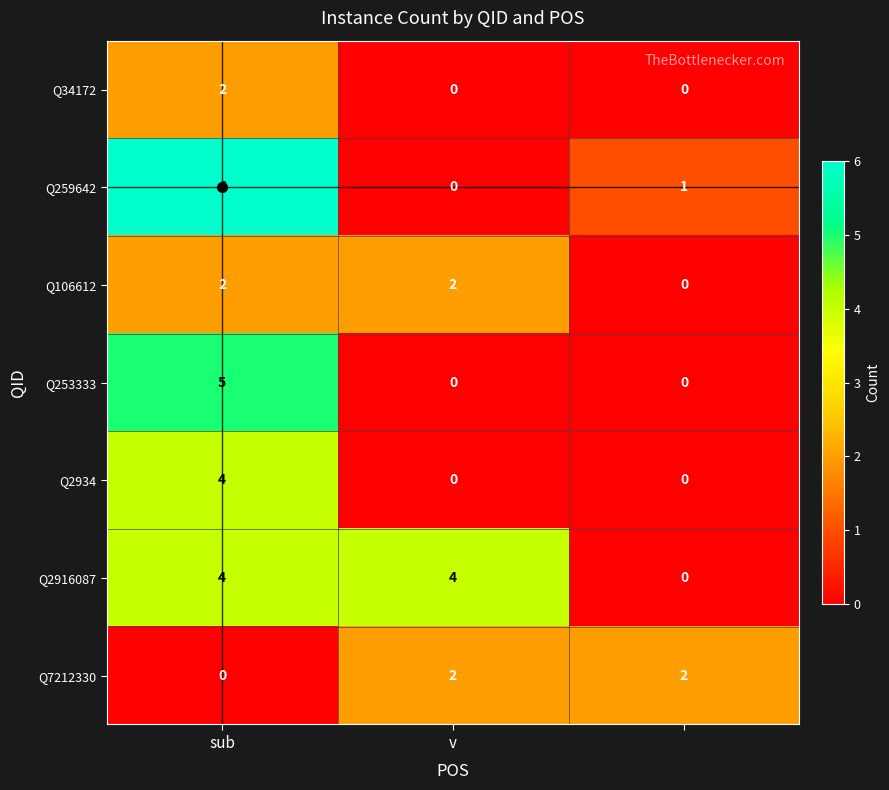

How many positive values does the Q253333 series have?

1